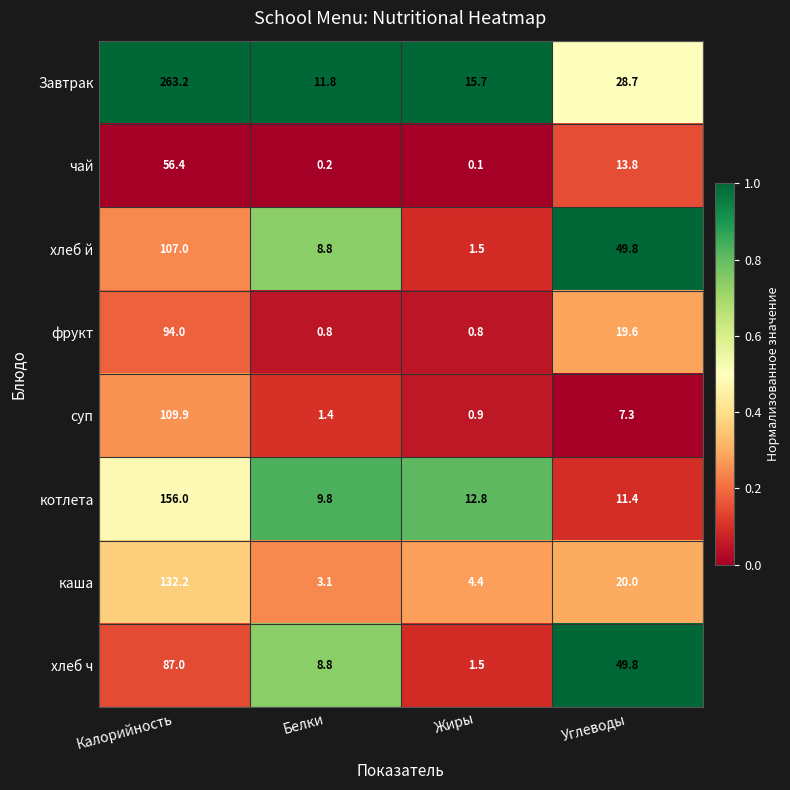

The каша series shows 3.1 at Белки. True or false?

True